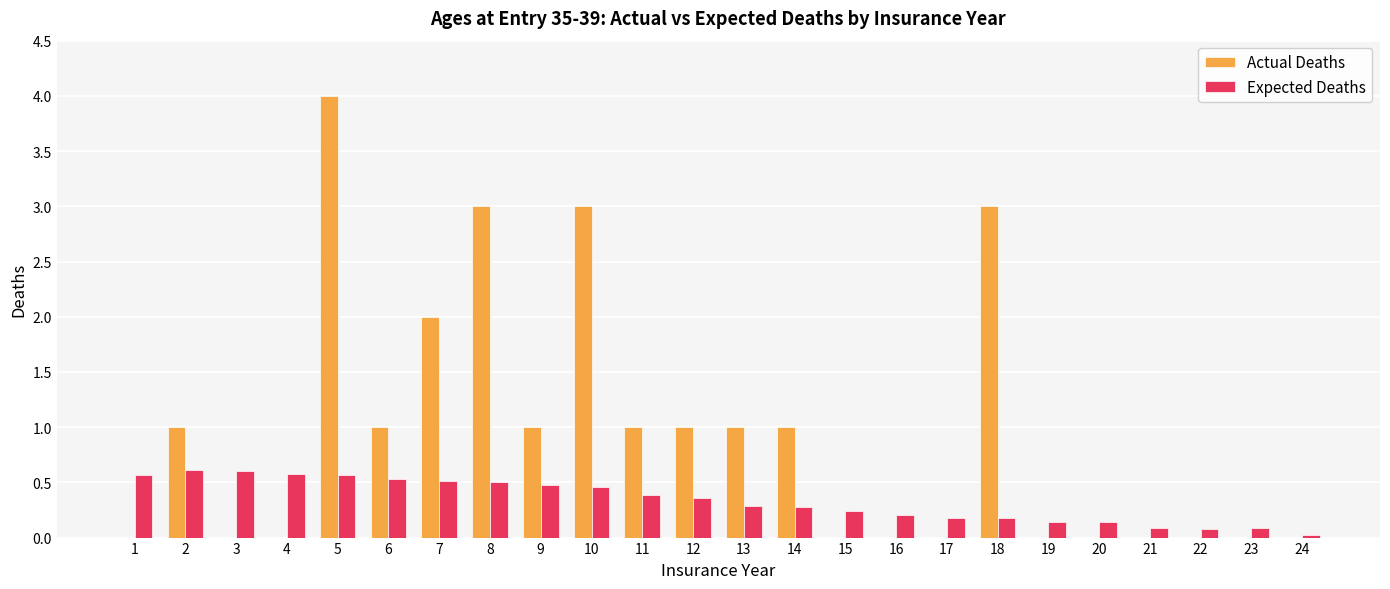

What are all the series names shown in the legend?

Actual Deaths, Expected Deaths